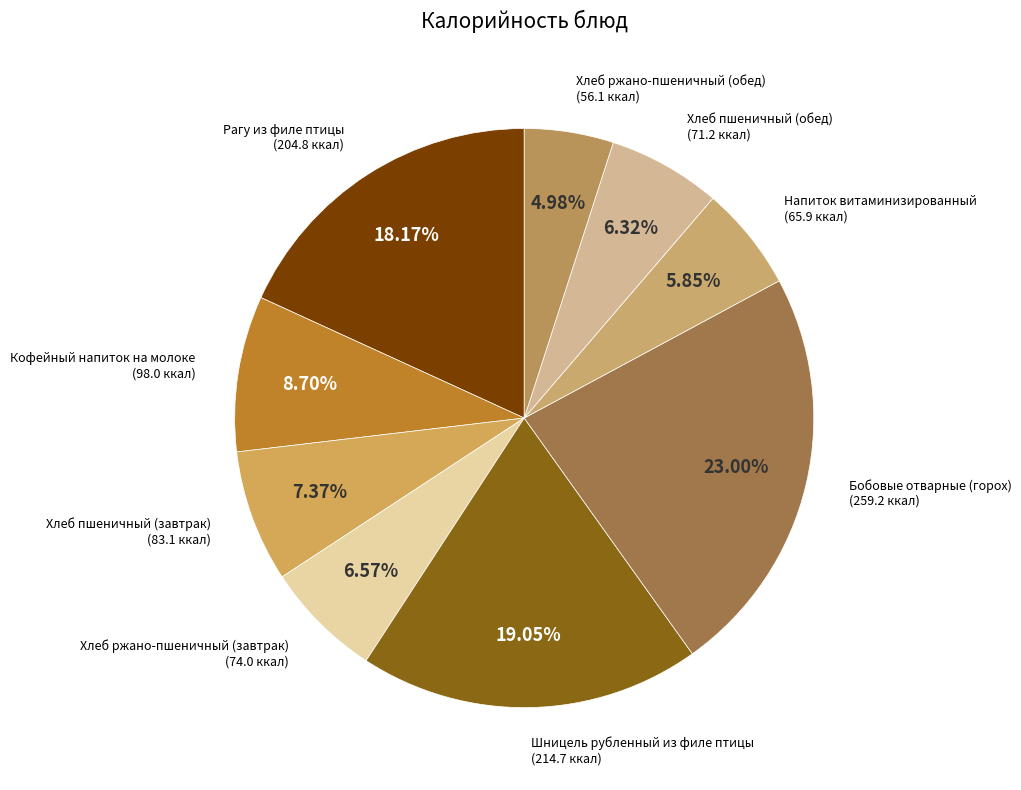

Rank the categories by value from highest to lowest.

Бобовые отварные (горох), Шницель рубленный из филе птицы, Рагу из филе птицы, Кофейный напиток на молоке, Хлеб пшеничный (завтрак), Хлеб ржано-пшеничный (завтрак), Хлеб пшеничный (обед), Напиток витаминизированный, Хлеб ржано-пшеничный (обед)